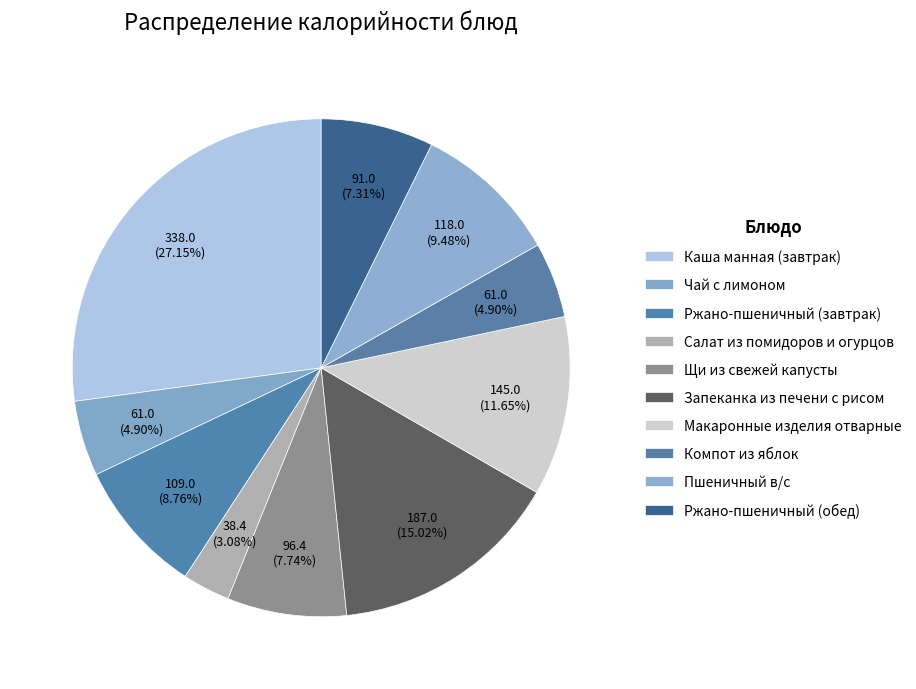

Count the number of slices in the pie.

10